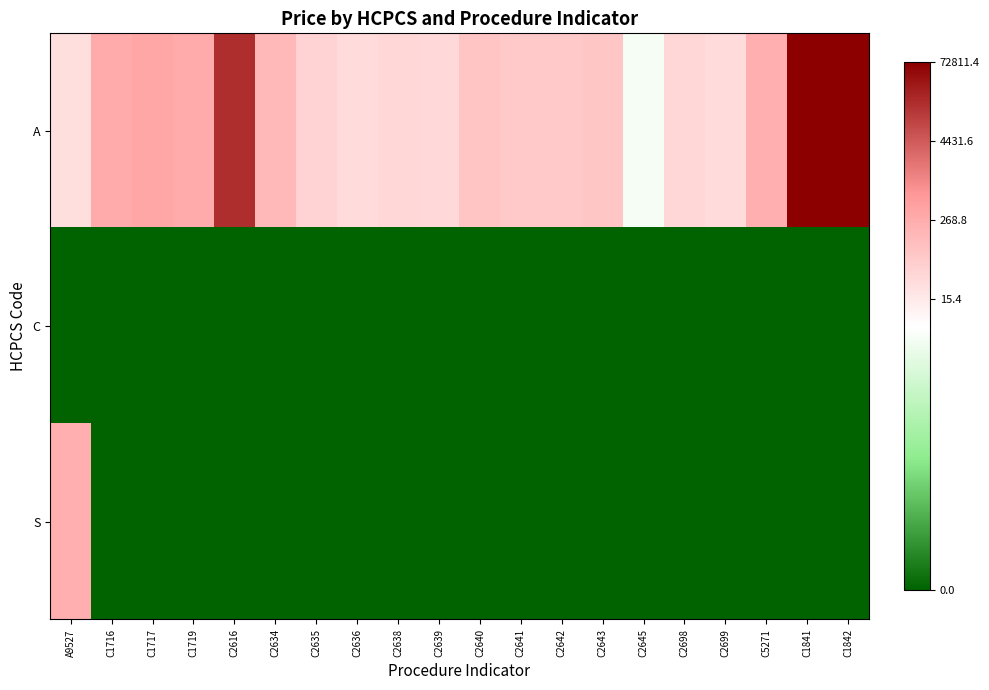

Which series changed the most between C2635 and C1841?

A